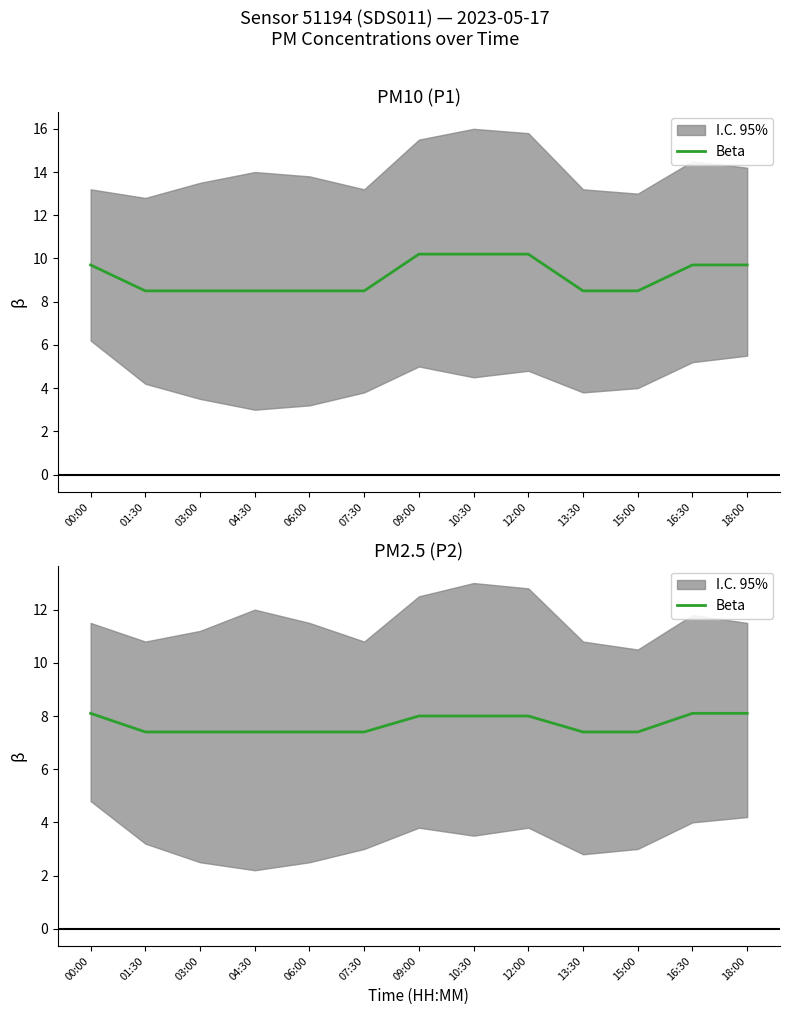

What is the value of the 12th point from the left?

8.1